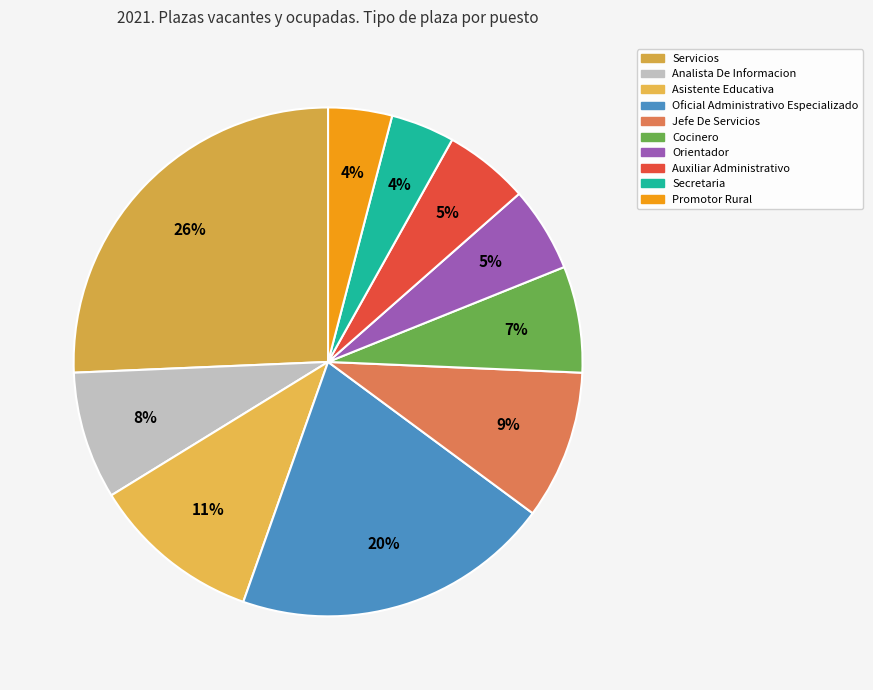

How many segments does this pie chart have?

10